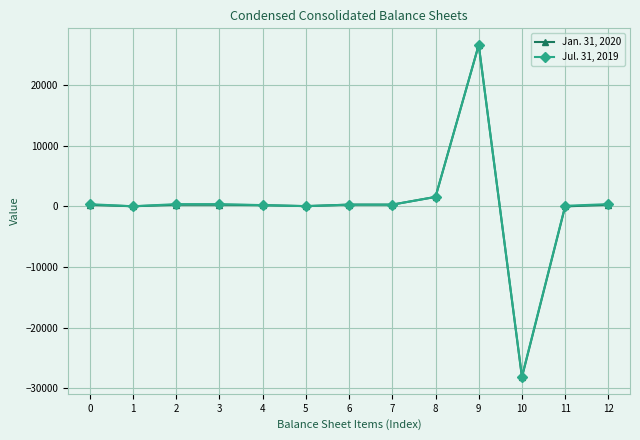

What is the difference between the Jul. 31, 2019 values at 7 and 3?

81